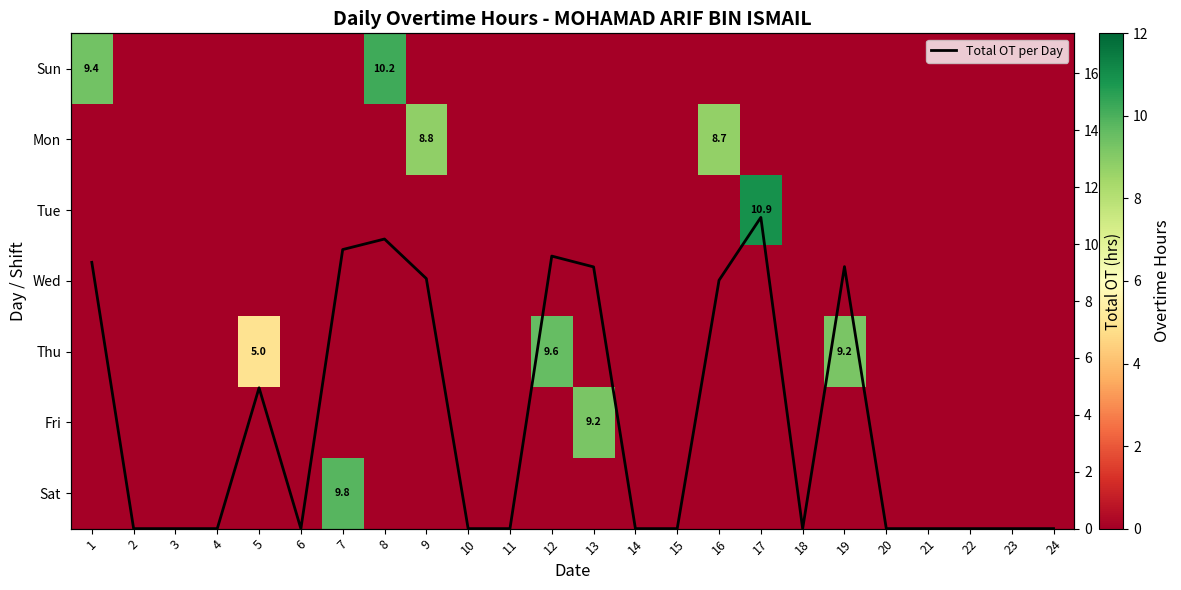

What is the average value of the Sun series?

0.8